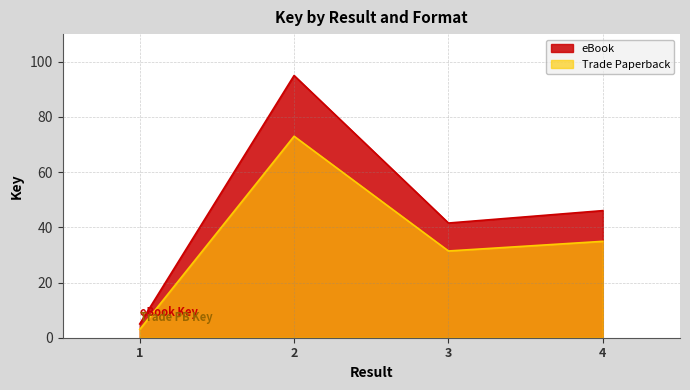

Count the number of categories in the chart.

4